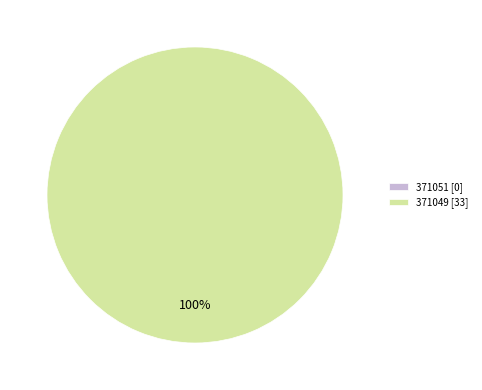

Do 371049 and 371051 together represent more than half of the pie?

Yes